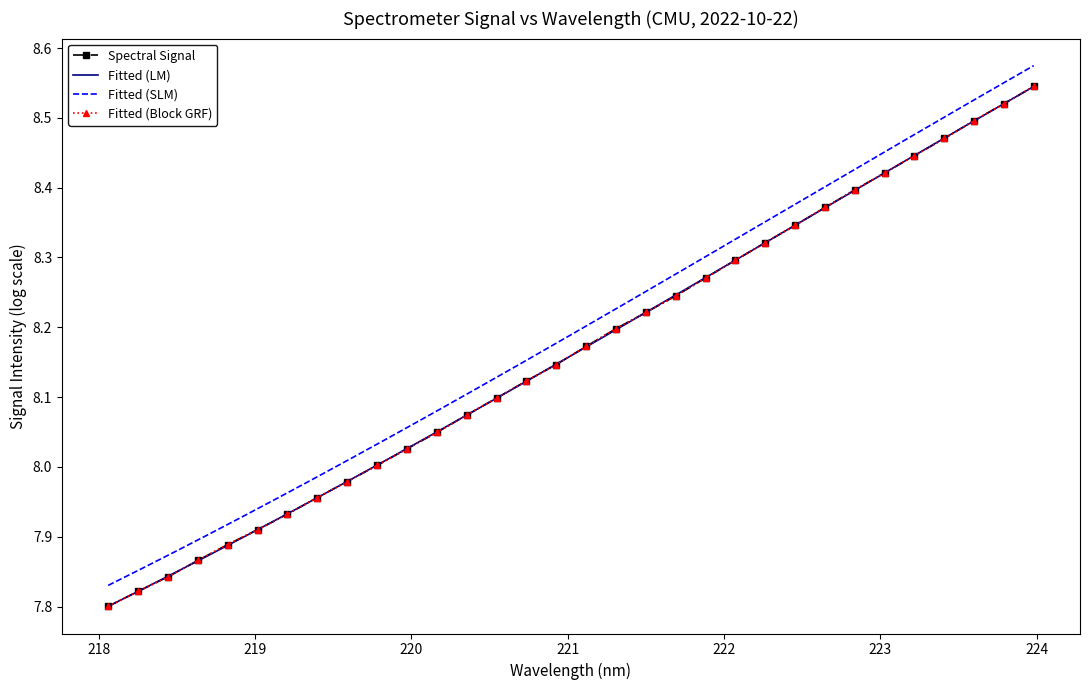

What is the value of the 7th point from the left?

7.9